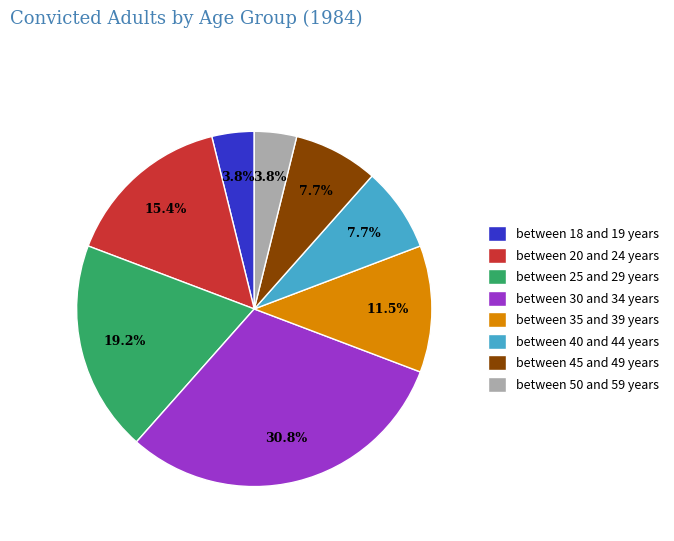

Is it true that between 18 and 19 years is 4% of the pie?

True